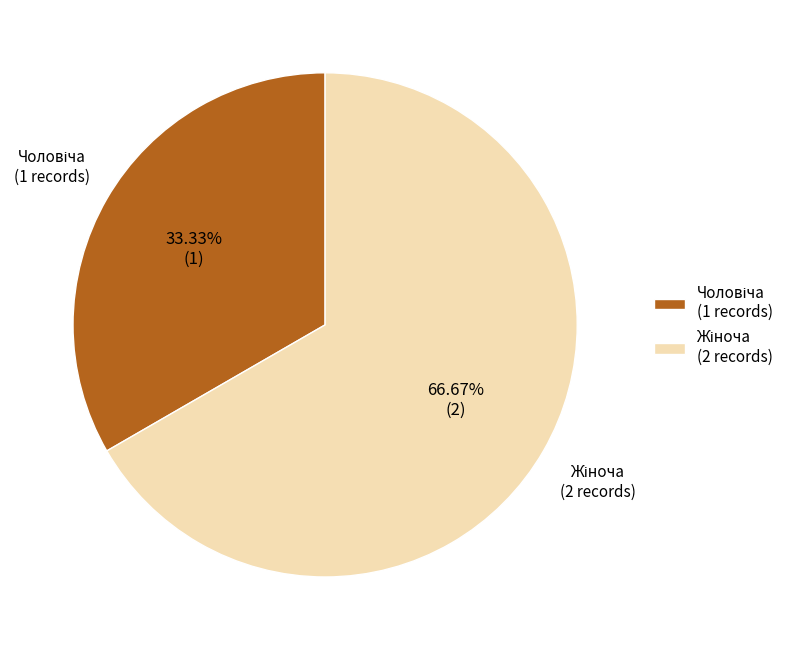

Does any single category account for the majority?

Yes